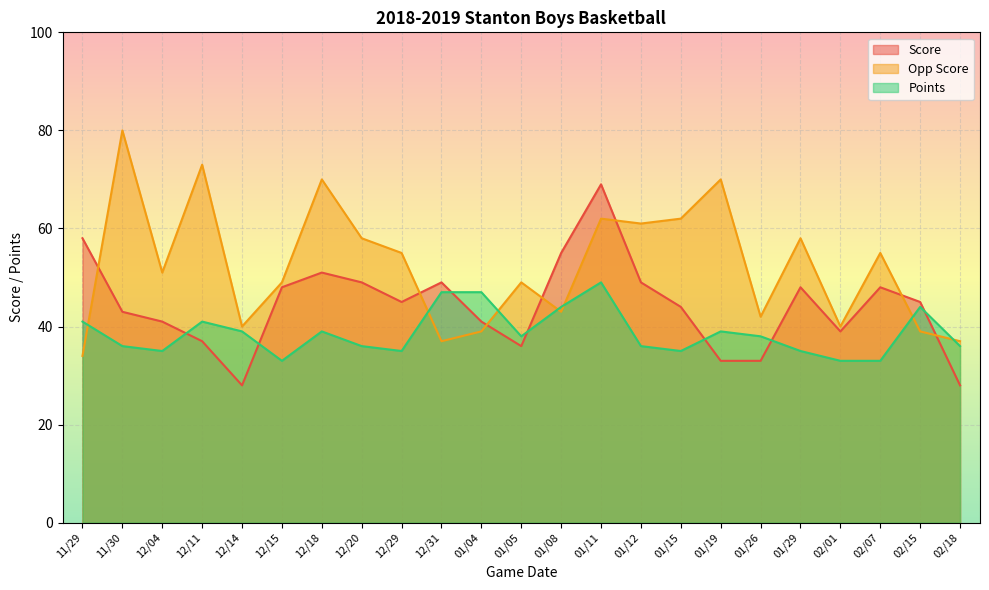

True or false: Opp Score and Points intersect in this chart.

True